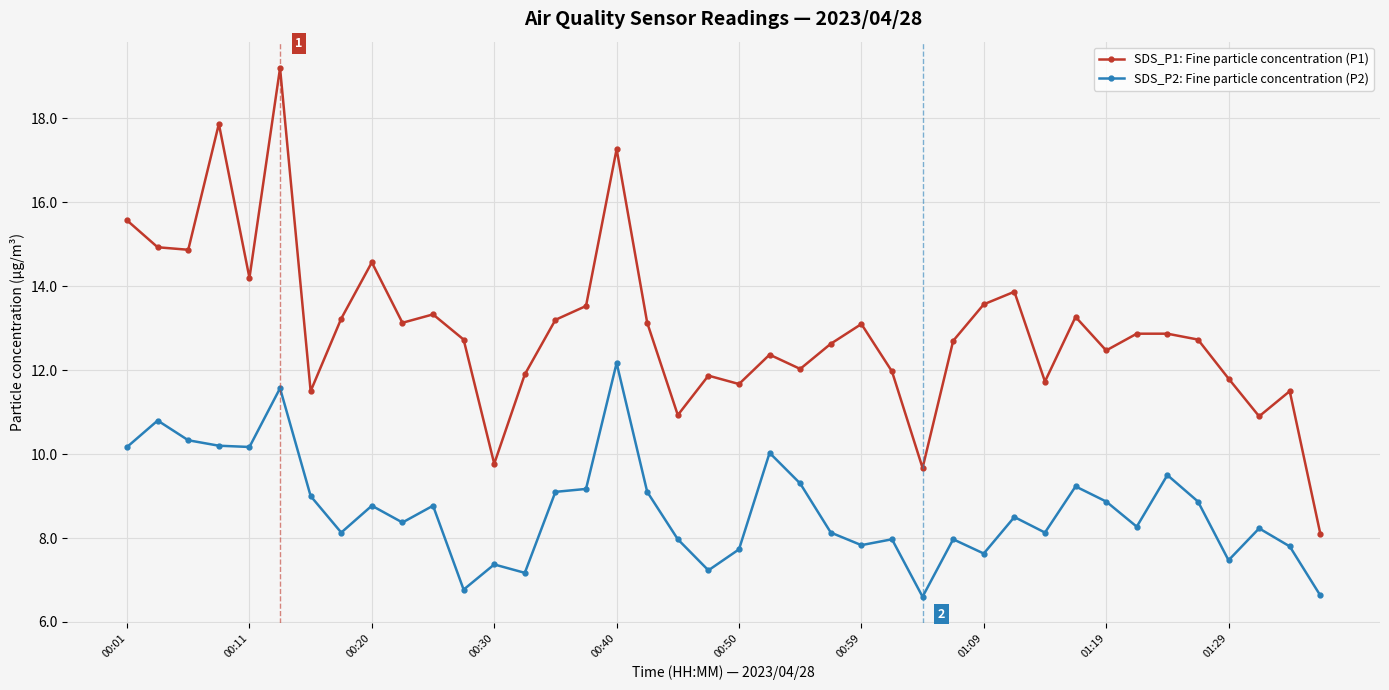

True or false: SDS_P1: Fine particle concentration (P1) has more than 2 interior local peaks.

True